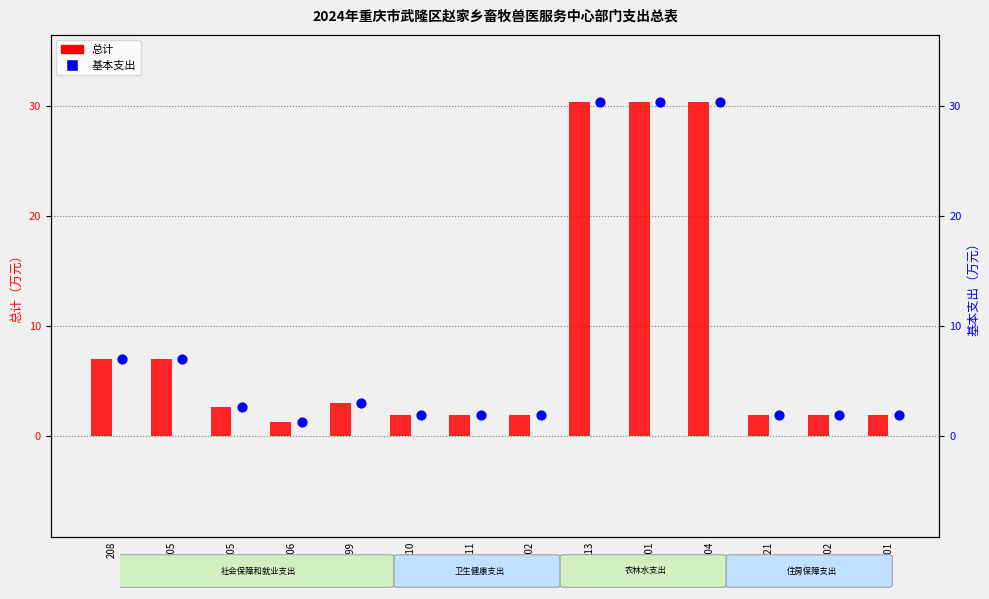

Is the value of 总计 at 20805 greater than the value of 基本支出 at 2130104?

No